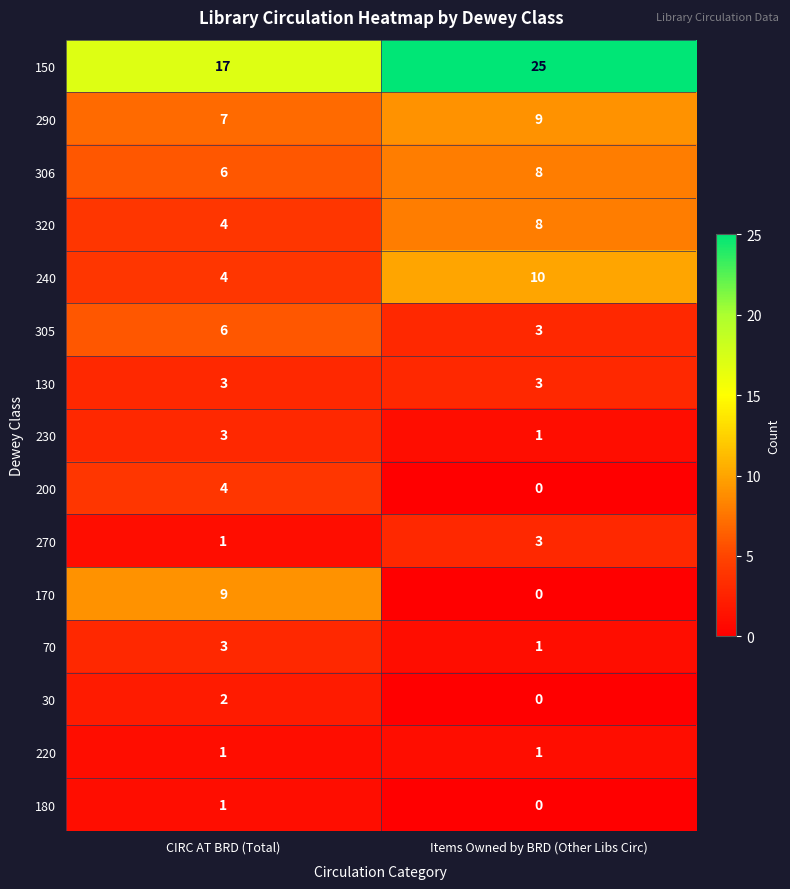

How many categories are shown in the chart?

2